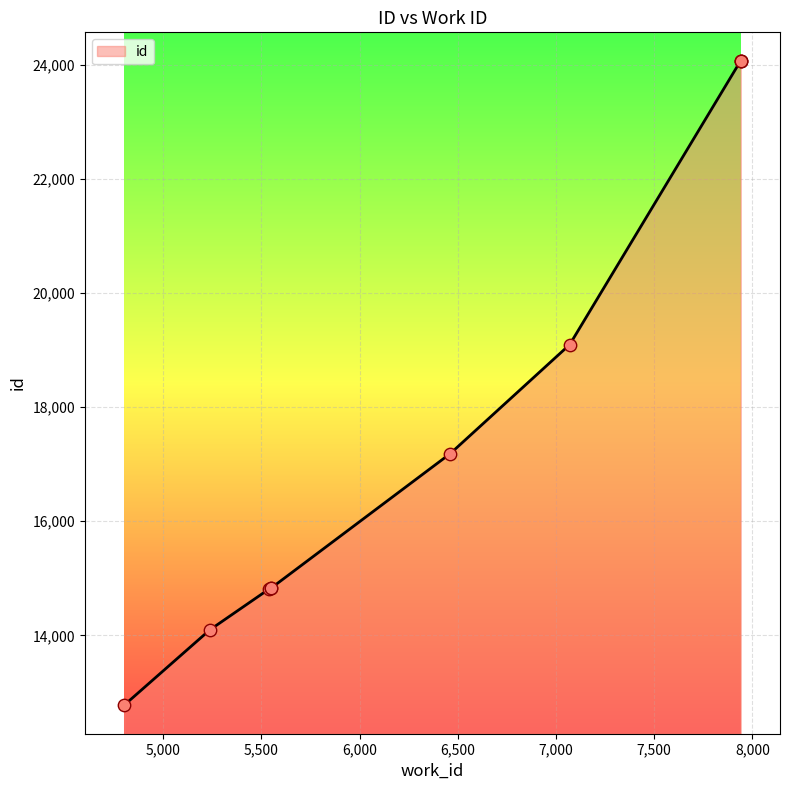

Between 5550 and 7941, which is larger?

7941